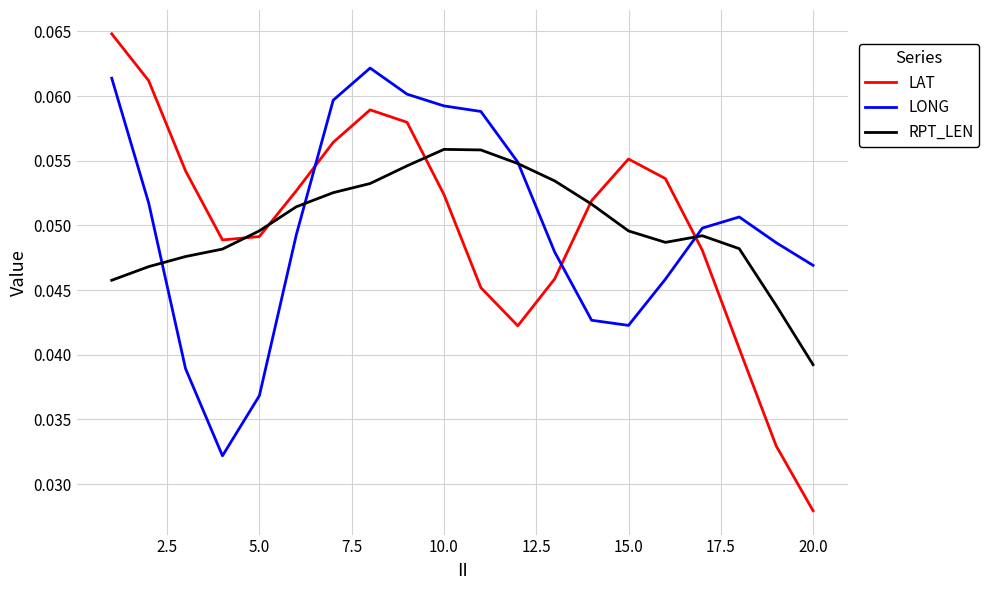

In RPT_LEN, how many points are higher than both neighbors (excluding endpoints)?

2